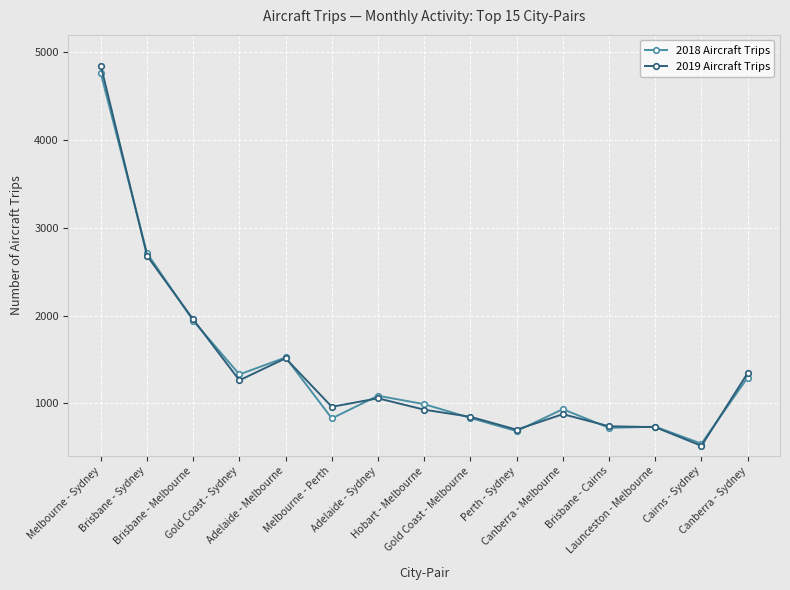

What value does the 2018 Aircraft Trips series have at Launceston - Melbourne?

733